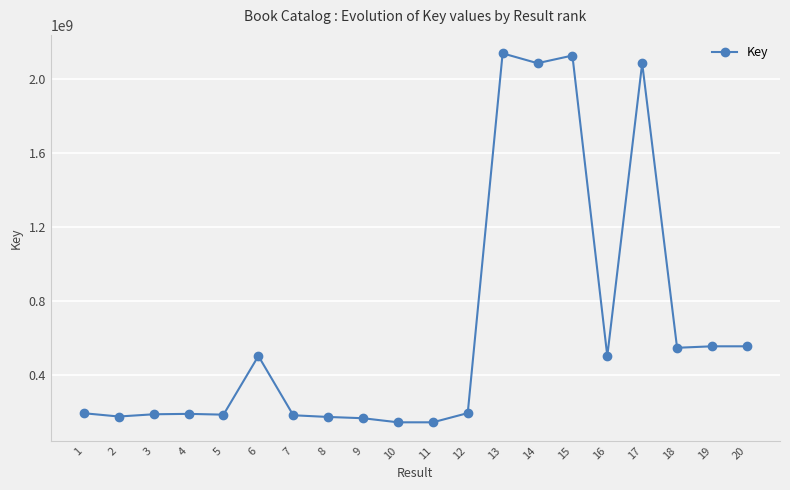

What is the change in value from 11 to 15?

+1982870840